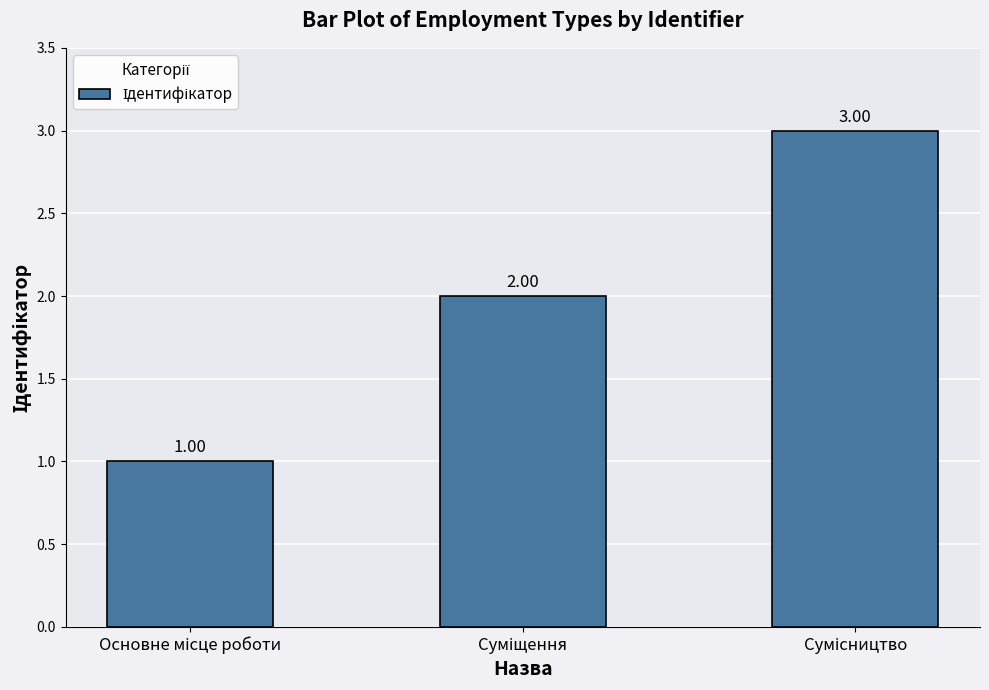

What is the sum of all values?

6